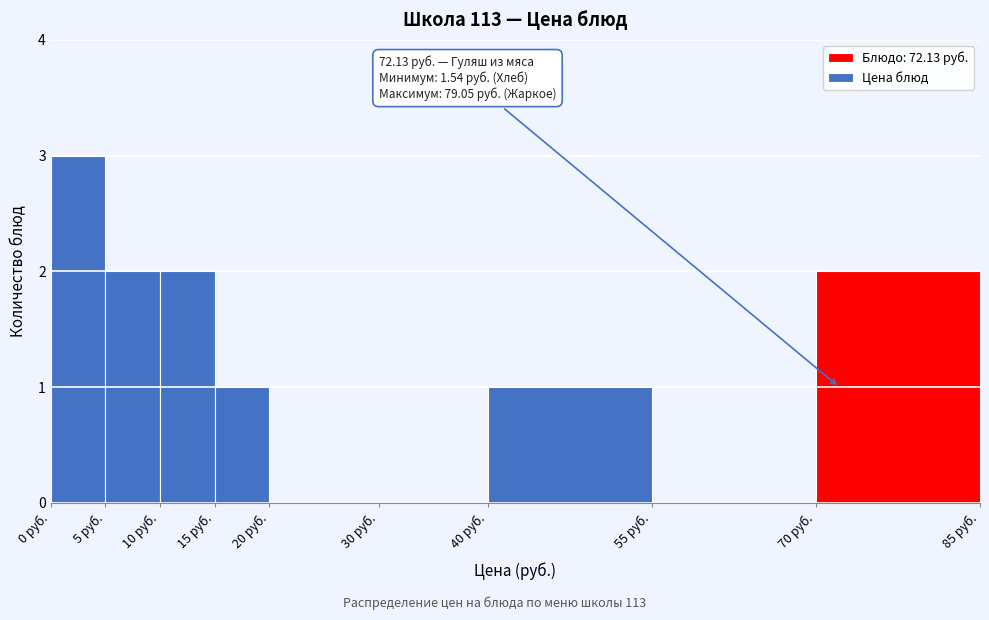

Which range on the x-axis has the tallest bar?

0 to 5